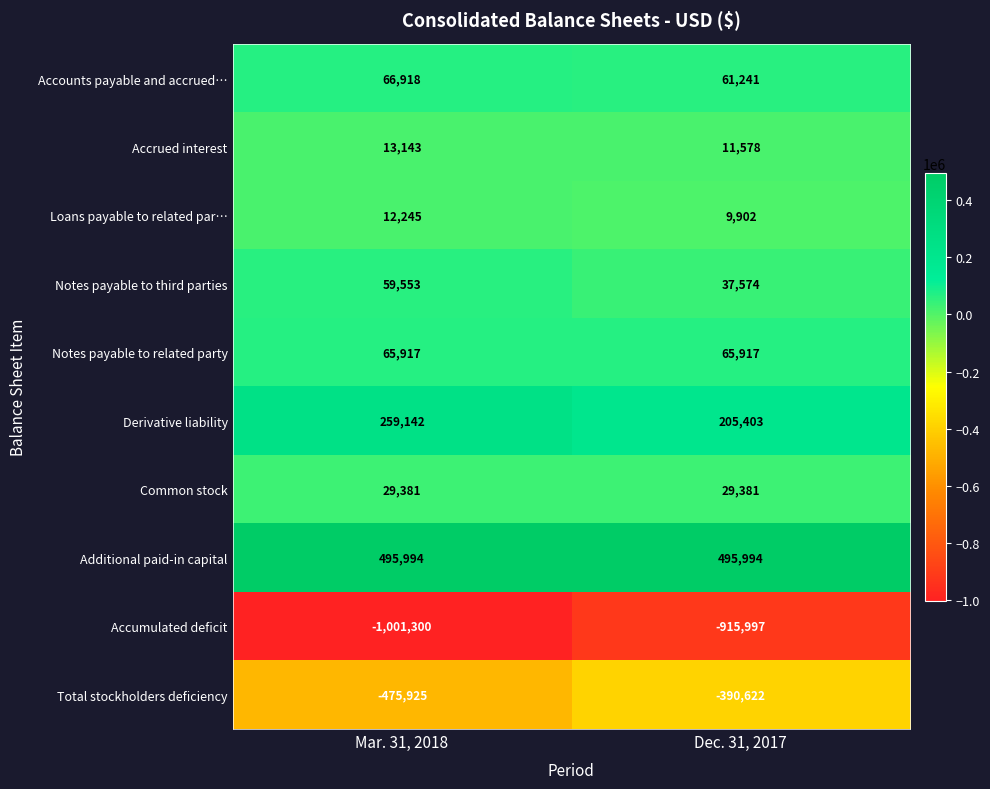

True or false: Total stockholders deficiency has a value of -326284 at Mar. 31, 2018.

False